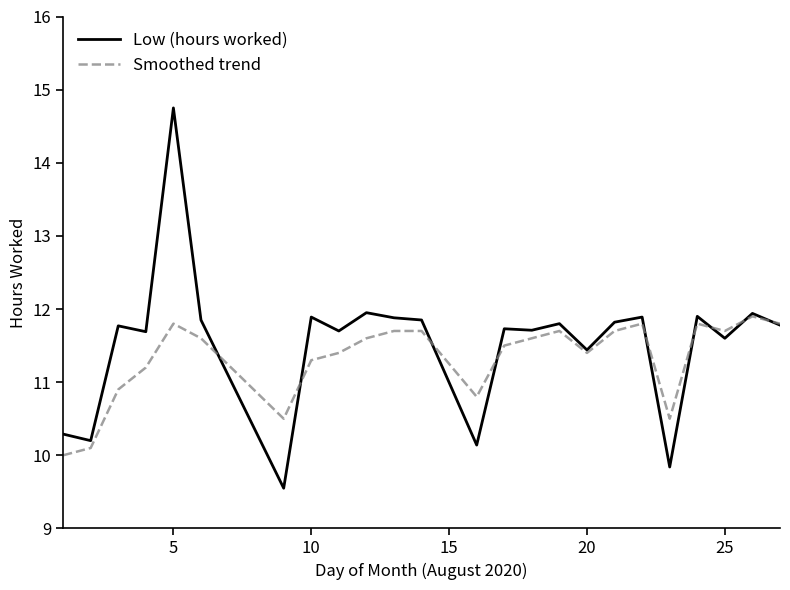

Which series has the largest range (max minus min)?

Low (hours worked)